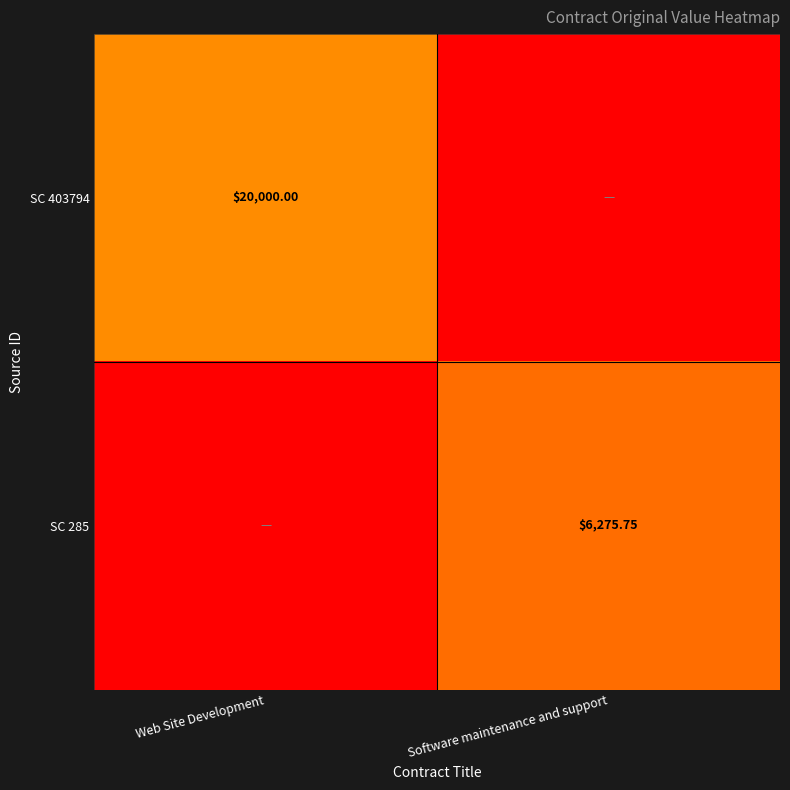

At which label is SC 285 closest to 3137?

Web Site Development